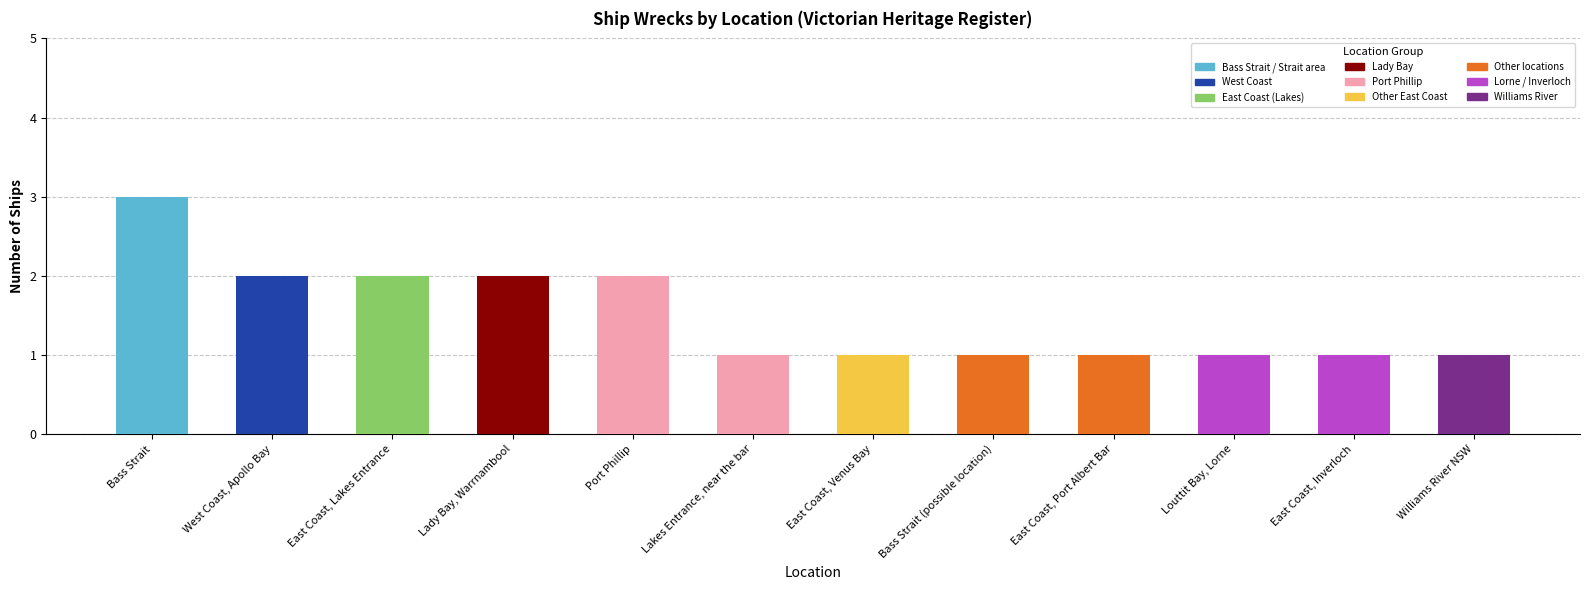

Is it true that the value at Bass Strait (possible location) is 1?

True